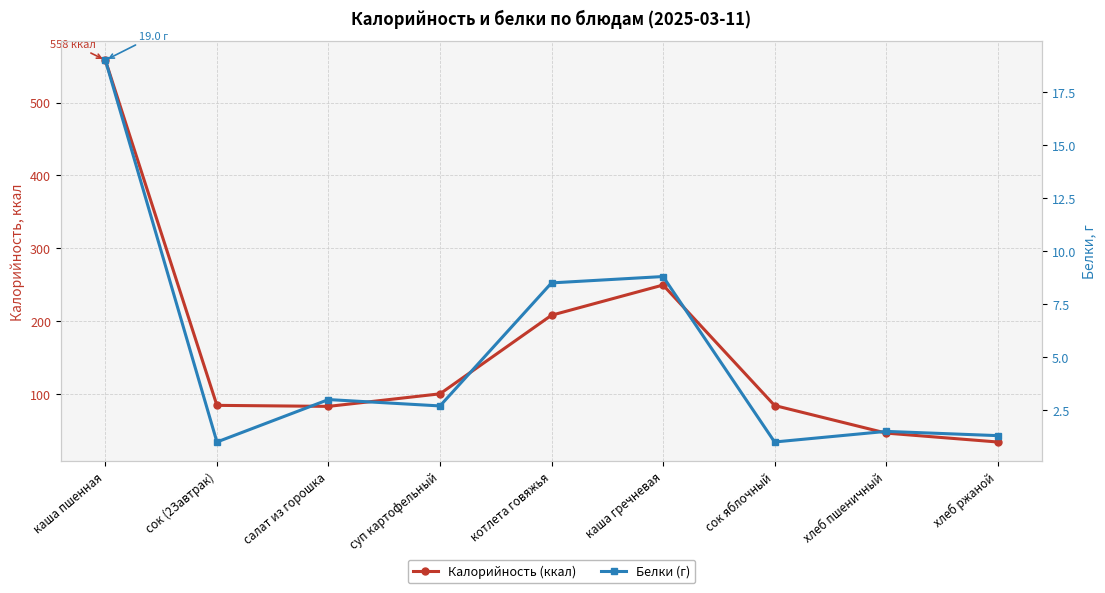

What are all the series names shown in the legend?

Калорийность (ккал), Белки (г)